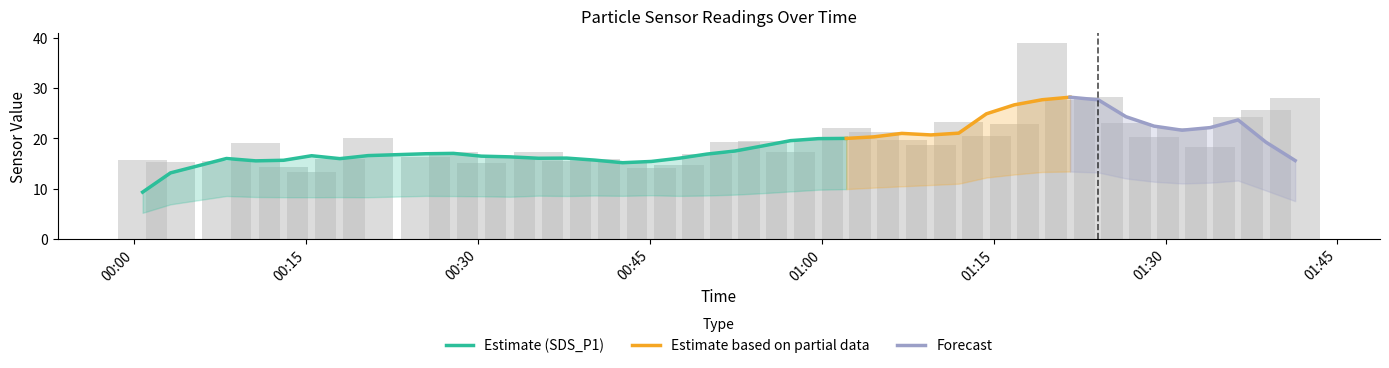

Is the value of SDS_P2 at 2022/01/11 00:42:37 greater than the value of SDS_P1 at 2022/01/11 01:19:14?

No